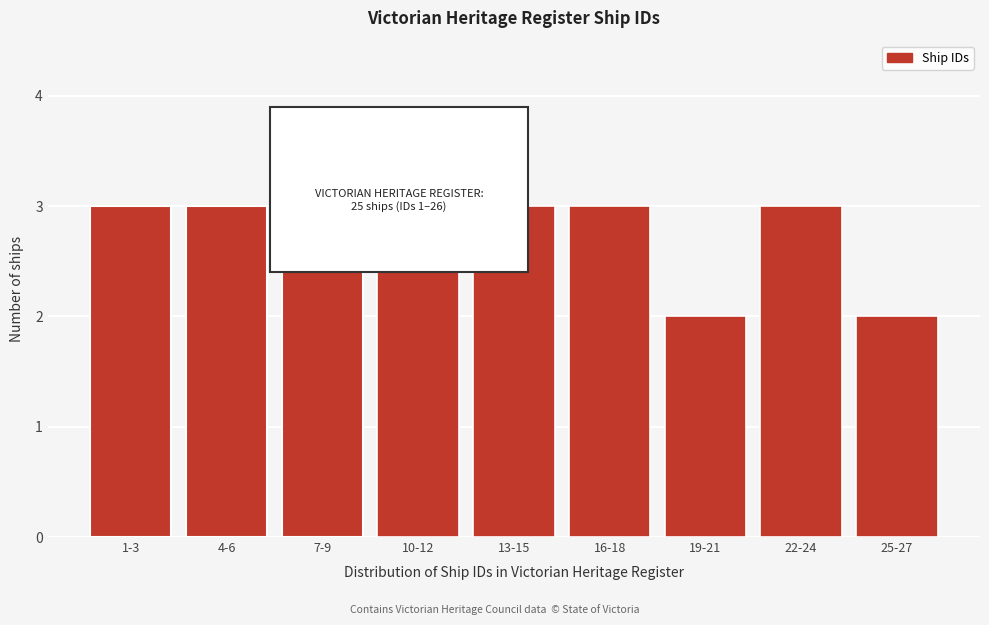

Reading left to right, extract all data points from this chart.

1-3=3	4-6=3	7-9=3	10-12=3	13-15=3	16-18=3	19-21=2	22-24=3	25-27=2